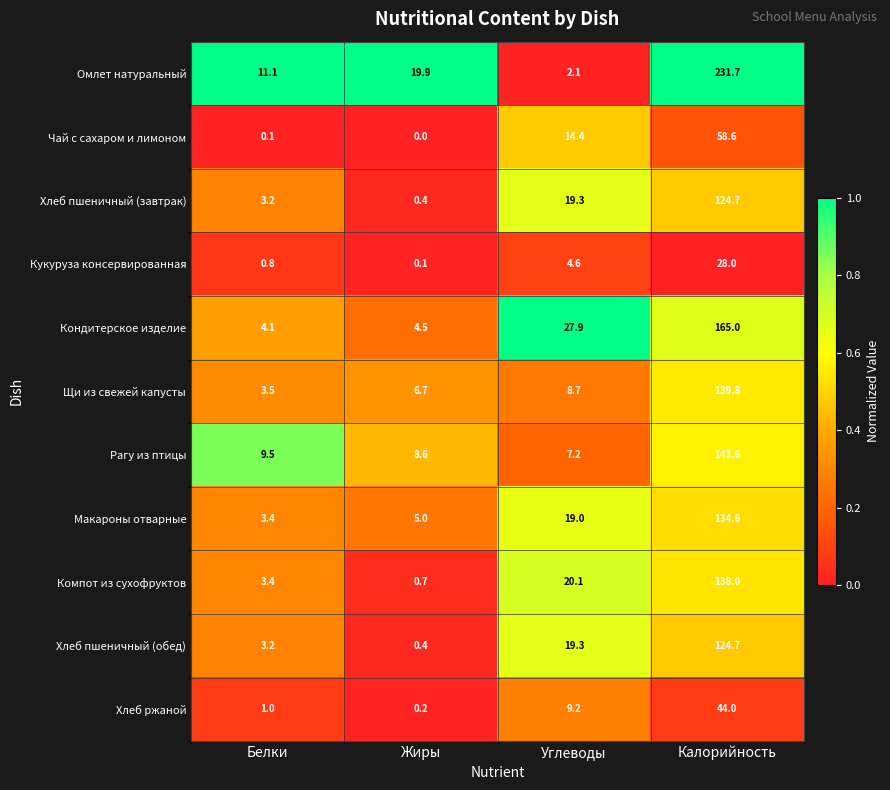

Is it true that Щи из свежей капусты equals 8.7 at Углеводы?

True